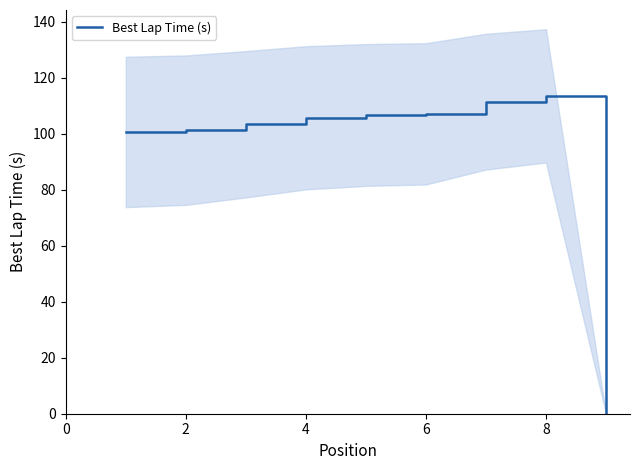

How many data points are less than 105?

4